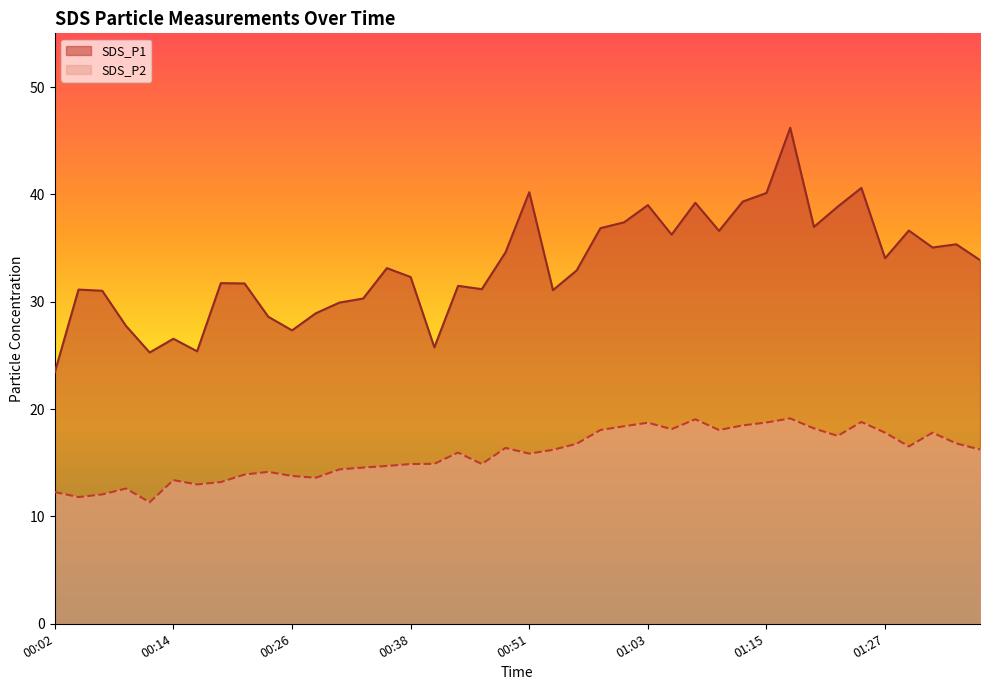

At 00:14, list the series in order from smallest to largest.

SDS_P2, SDS_P1